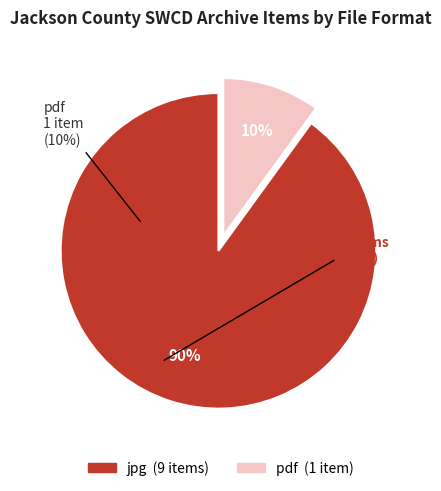

To the nearest percent, what is the difference between the largest and smallest slice percentages?

80%